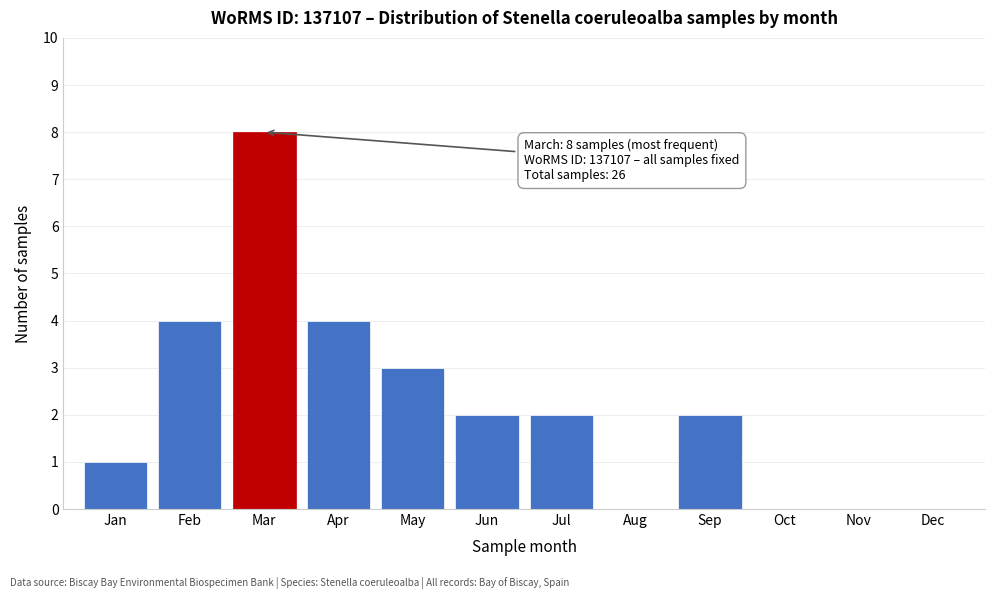

Reading left to right, extract all data points from this chart.

Jan=1	Feb=4	Mar=8	Apr=4	May=3	Jun=2	Jul=2	Aug=0	Sep=2	Oct=0	Nov=0	Dec=0